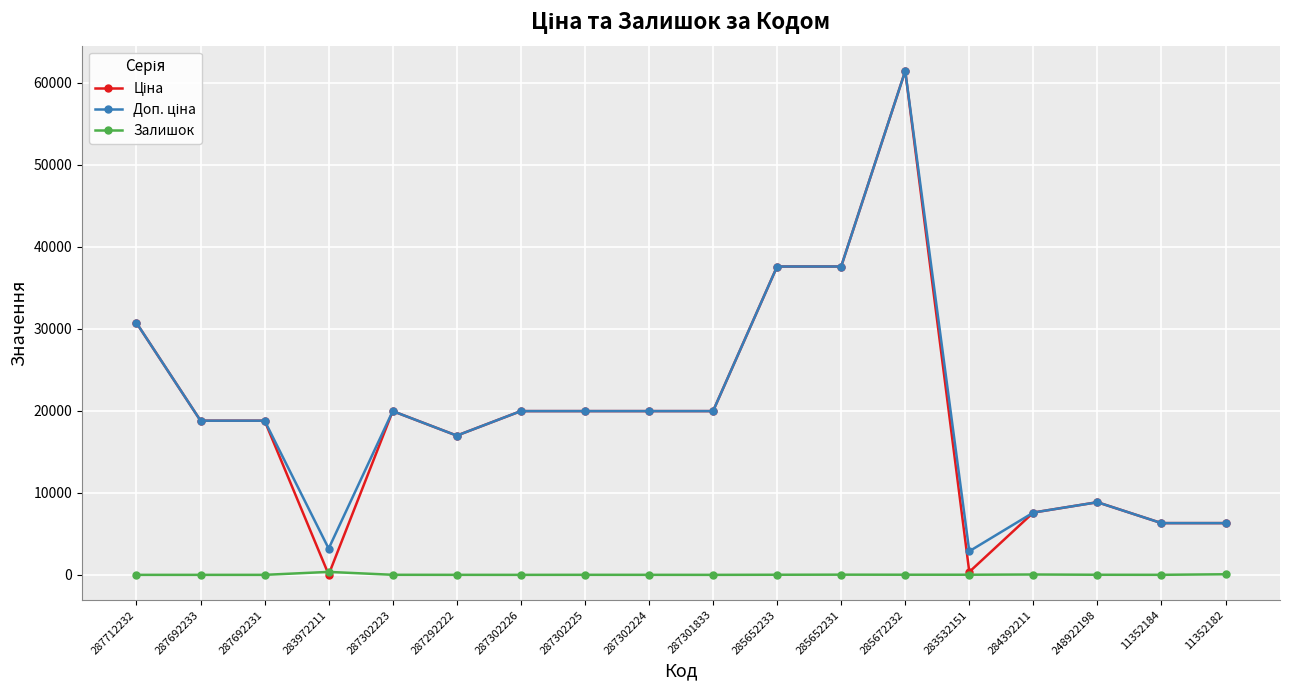

Which category has the highest value across all series?

285672232